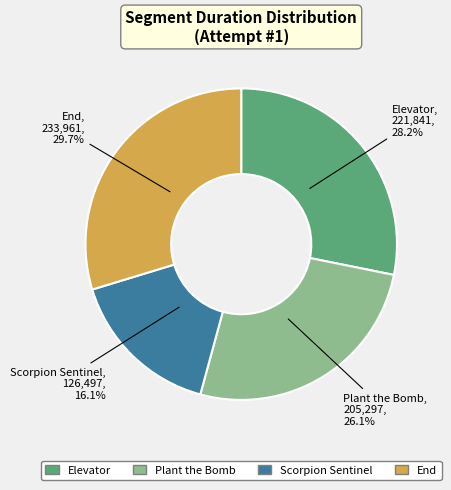

Combined, do Elevator and End account for over 50%?

Yes